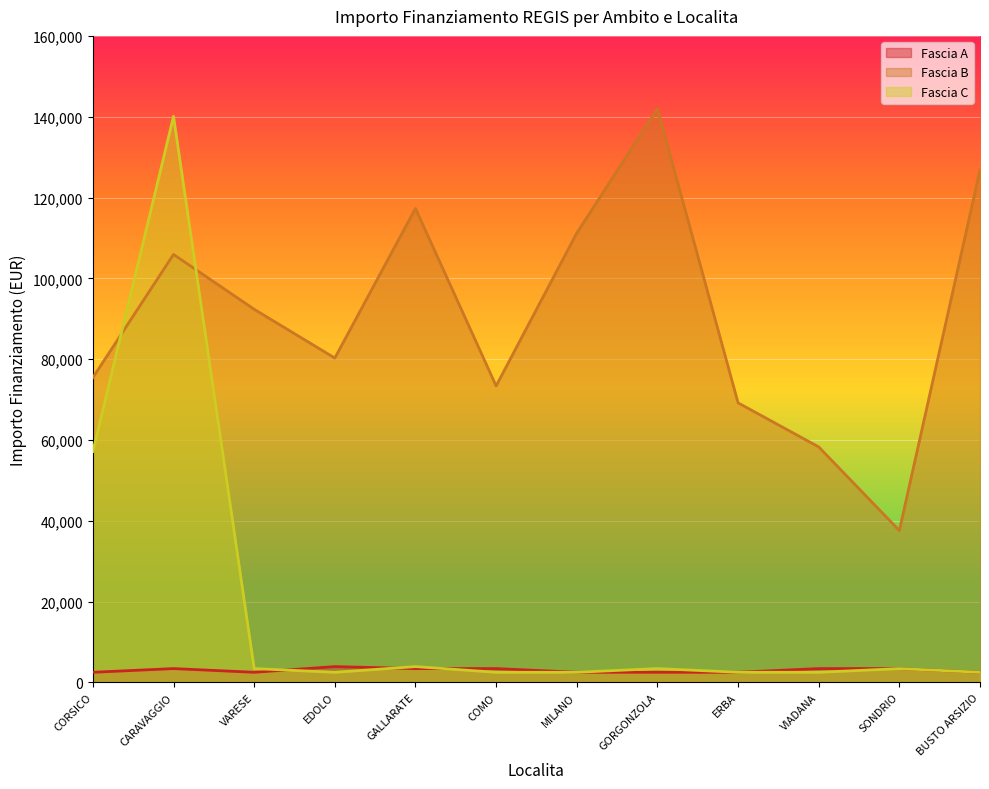

At which category does Fascia B reach its first local valley?

EDOLO